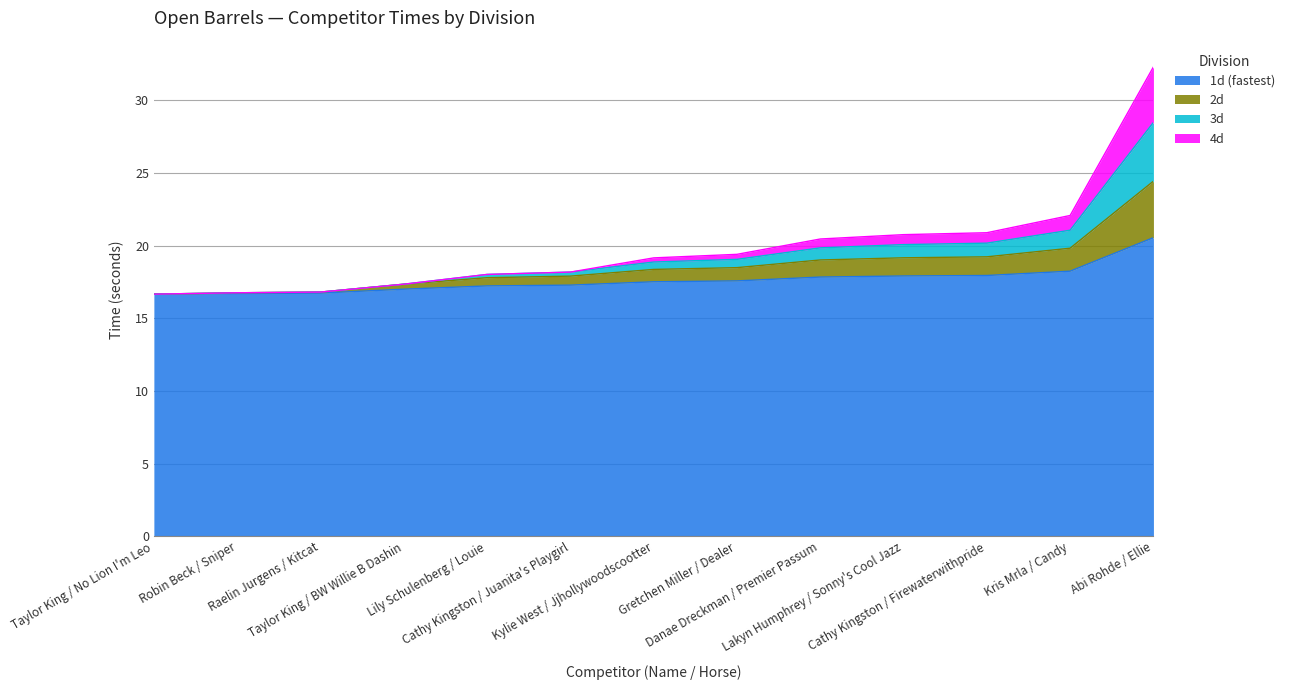

What is the difference between the maximum and minimum values in the 1d (fastest) series?

3.9